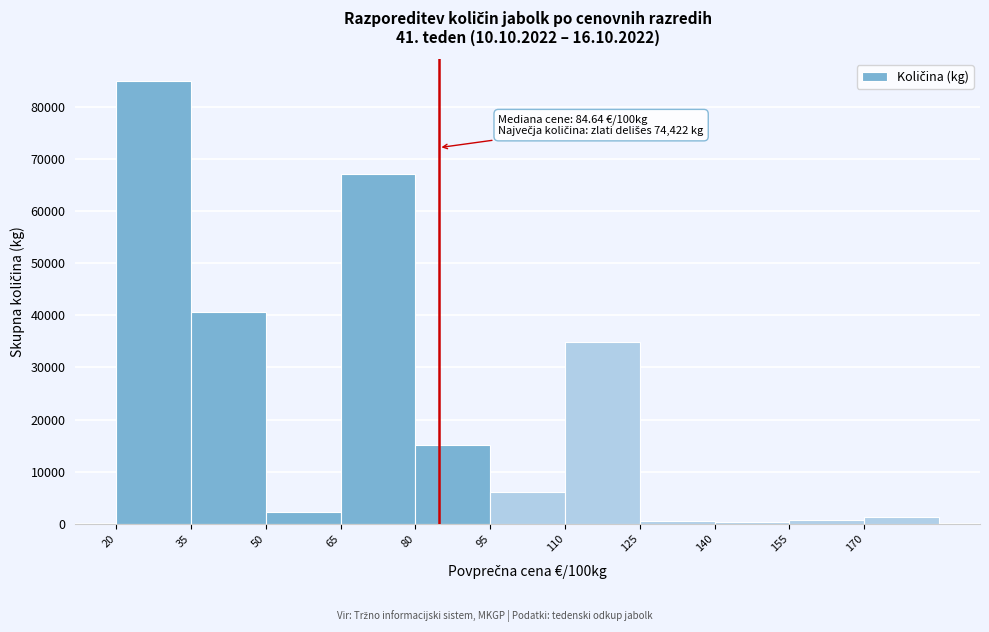

Which range on the x-axis has the tallest bar?

20 to 35